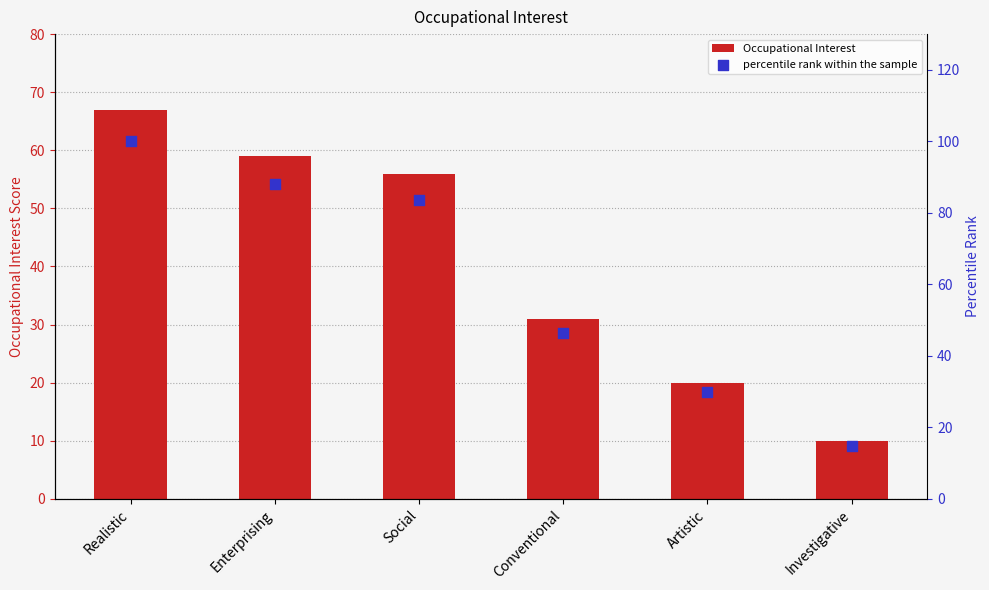

Which series contains the highest Y value?

percentile rank within the sample